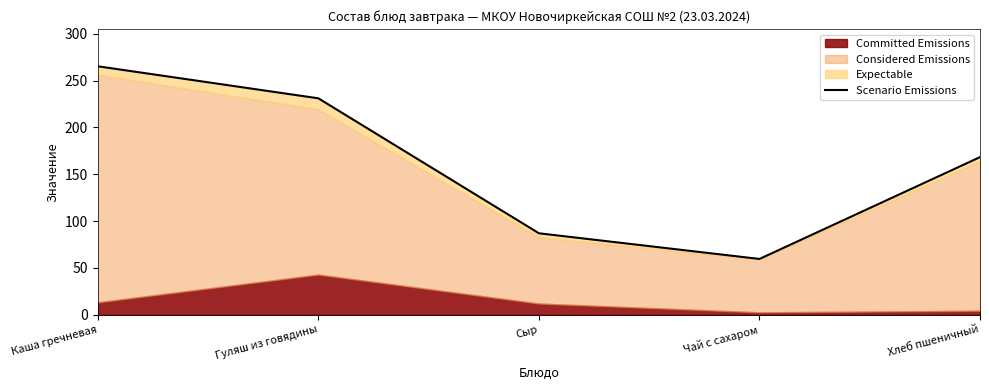

Reading left to right, extract all data points from this chart.

265.3	231.1	87.0	59.6	168.3